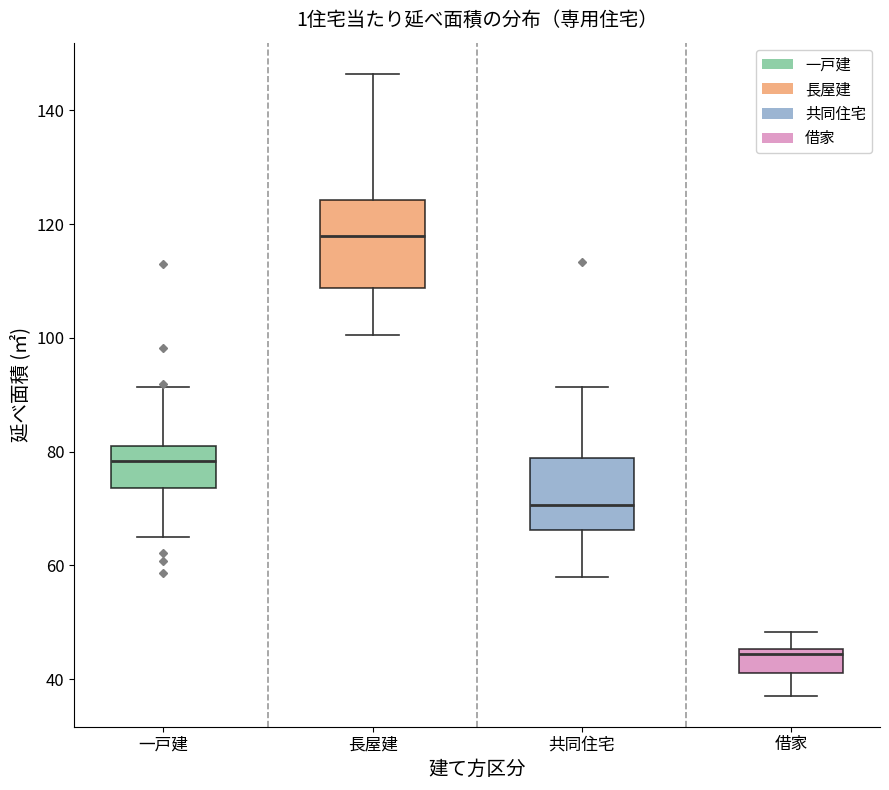

Where does the median line of the box for 共同住宅 sit on the y-axis? The values are not printed on the chart, so give them approximately, as read against the axis.

70